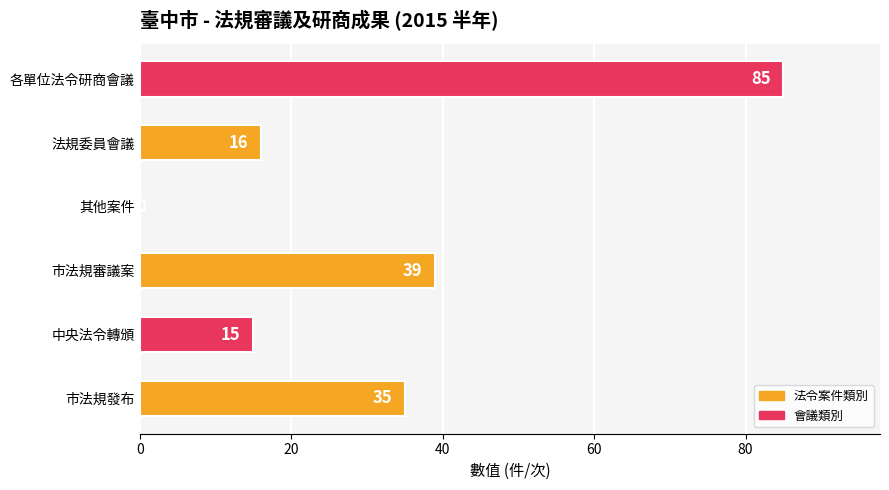

What is the sum of all values?

190